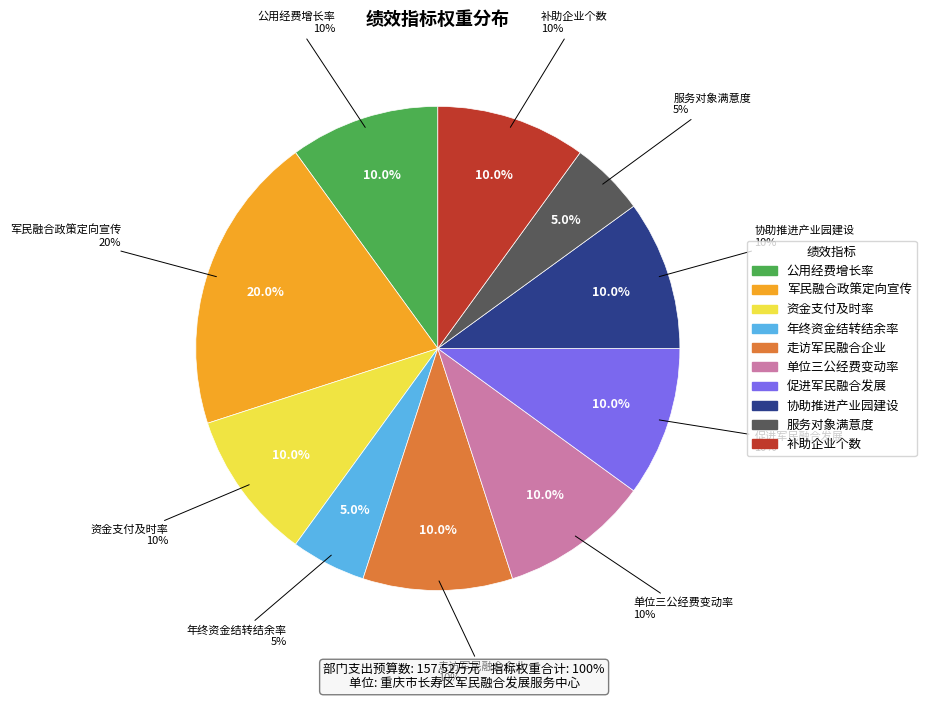

To the nearest percent, what percentage of the pie is 服务对象满意度?

5%